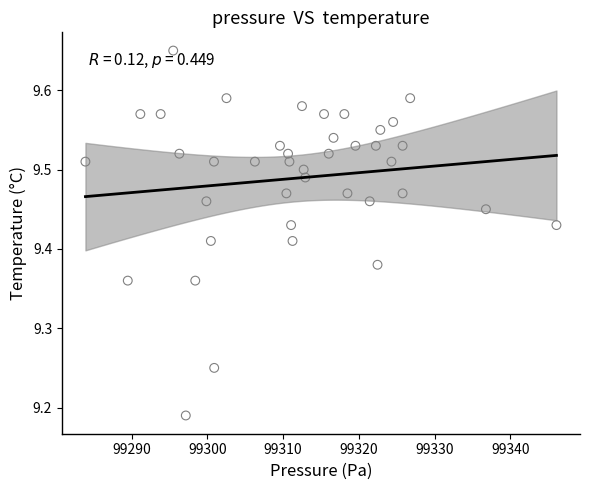

What is the range of Y values (max minus min)?

0.5